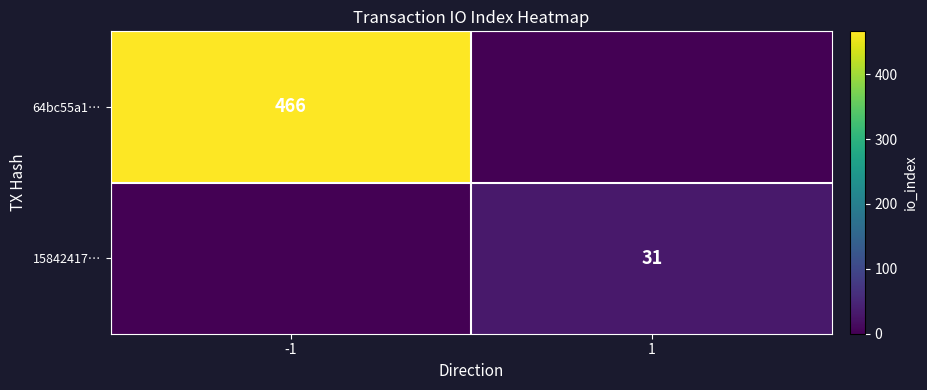

Is the value of 15842417… at 1 greater than the value of 64bc55a1… at -1?

No